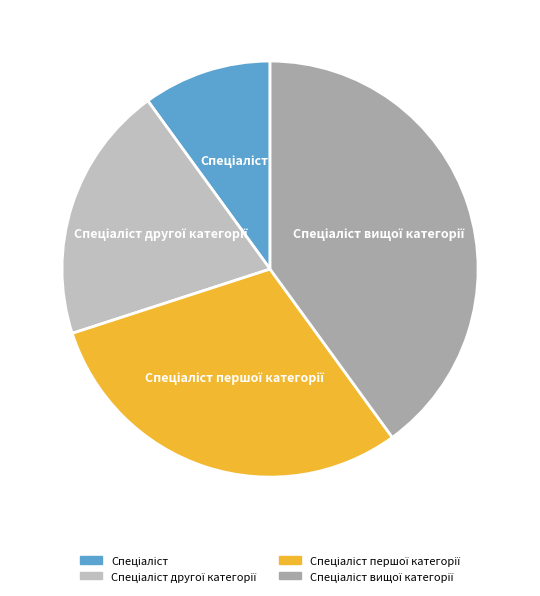

Is there a majority slice in this chart?

No